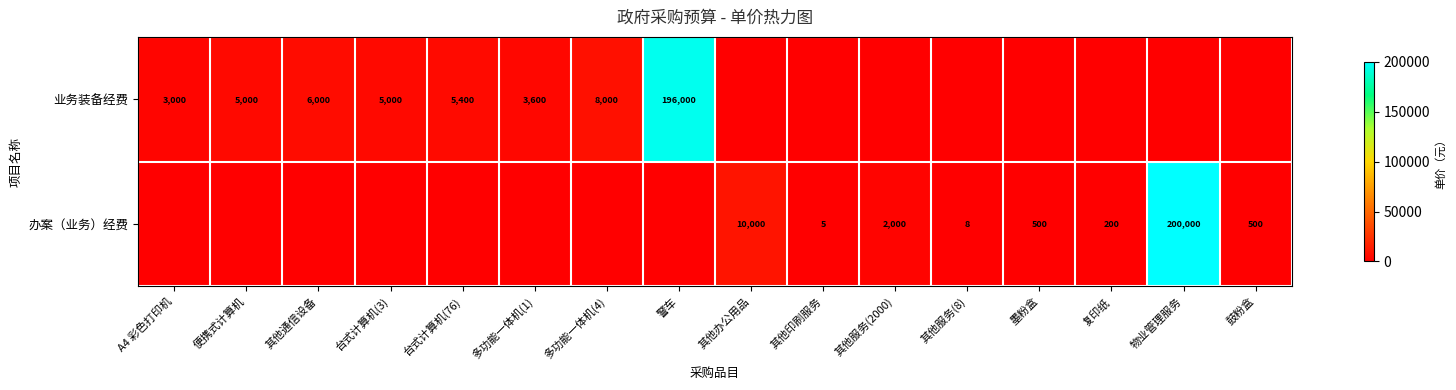

The value of 业务装备经费 at 台式计算机(76) is 8716. True or false?

False